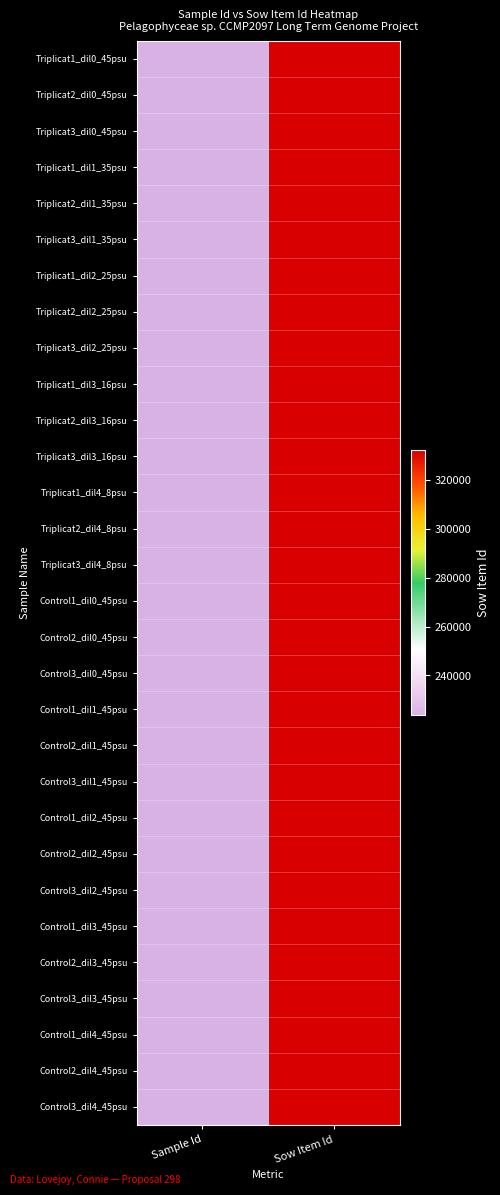

Reading right to left, what are all the values shown in this chart?

Triplicat1_dil0_45psu: Sow Item Id=331933	Sample Id=223706
Triplicat2_dil0_45psu: Sow Item Id=331934	Sample Id=223707
Triplicat3_dil0_45psu: Sow Item Id=331935	Sample Id=223708
Triplicat1_dil1_35psu: Sow Item Id=331936	Sample Id=223709
Triplicat2_dil1_35psu: Sow Item Id=331937	Sample Id=223710
Triplicat3_dil1_35psu: Sow Item Id=331938	Sample Id=223711
Triplicat1_dil2_25psu: Sow Item Id=331939	Sample Id=223712
Triplicat2_dil2_25psu: Sow Item Id=331940	Sample Id=223713
Triplicat3_dil2_25psu: Sow Item Id=331941	Sample Id=223714
Triplicat1_dil3_16psu: Sow Item Id=331942	Sample Id=223715
Triplicat2_dil3_16psu: Sow Item Id=331943	Sample Id=223716
Triplicat3_dil3_16psu: Sow Item Id=331944	Sample Id=223717
Triplicat1_dil4_8psu: Sow Item Id=331945	Sample Id=223718
Triplicat2_dil4_8psu: Sow Item Id=331946	Sample Id=223719
Triplicat3_dil4_8psu: Sow Item Id=331947	Sample Id=223720
Control1_dil0_45psu: Sow Item Id=331948	Sample Id=223721
Control2_dil0_45psu: Sow Item Id=331949	Sample Id=223722
Control3_dil0_45psu: Sow Item Id=331950	Sample Id=223723
Control1_dil1_45psu: Sow Item Id=331951	Sample Id=223724
Control2_dil1_45psu: Sow Item Id=331952	Sample Id=223725
Control3_dil1_45psu: Sow Item Id=331953	Sample Id=223726
Control1_dil2_45psu: Sow Item Id=331954	Sample Id=223727
Control2_dil2_45psu: Sow Item Id=331955	Sample Id=223728
Control3_dil2_45psu: Sow Item Id=331956	Sample Id=223729
Control1_dil3_45psu: Sow Item Id=331957	Sample Id=223730
Control2_dil3_45psu: Sow Item Id=331958	Sample Id=223731
Control3_dil3_45psu: Sow Item Id=331959	Sample Id=223732
Control1_dil4_45psu: Sow Item Id=331960	Sample Id=223733
Control2_dil4_45psu: Sow Item Id=331961	Sample Id=223734
Control3_dil4_45psu: Sow Item Id=331962	Sample Id=223735